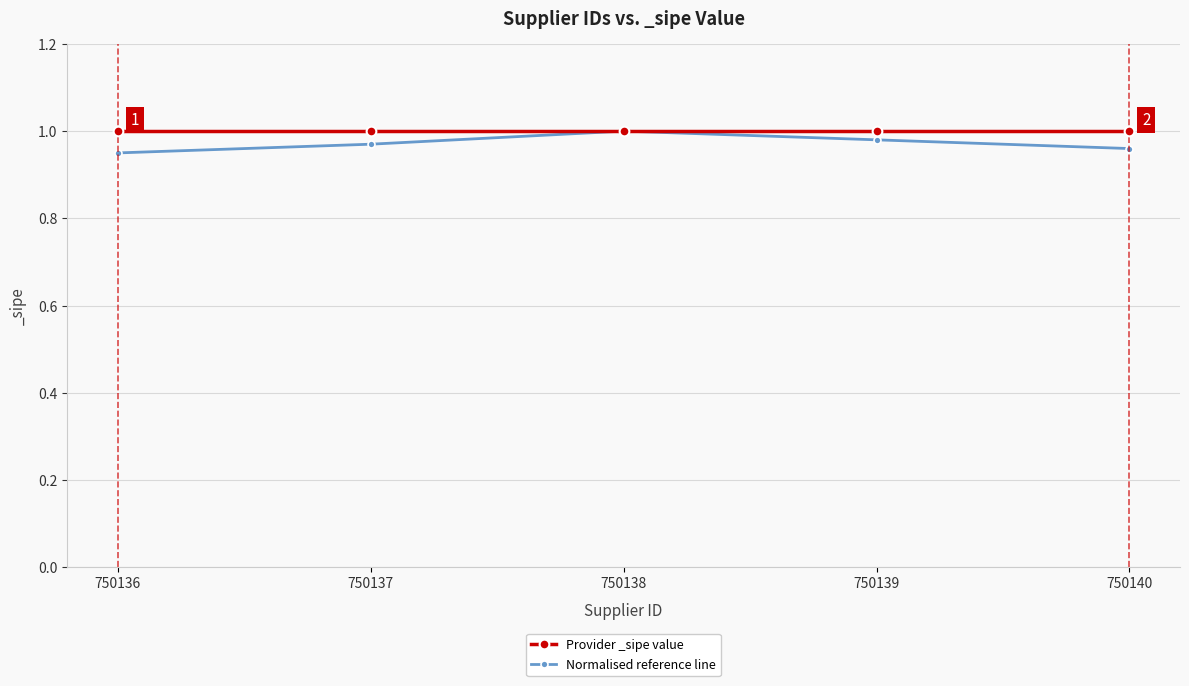

The value of Provider _sipe value at 750139 is 1.0. True or false?

True